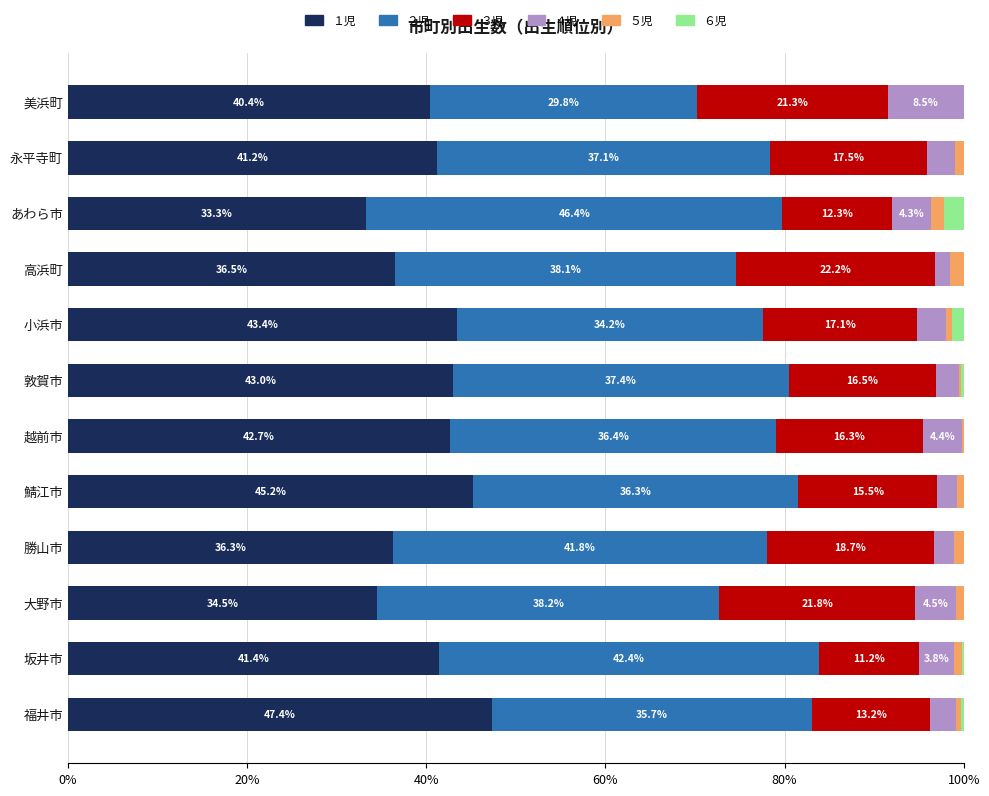

Is it true that １児 equals 43.0 at 敦賀市?

True